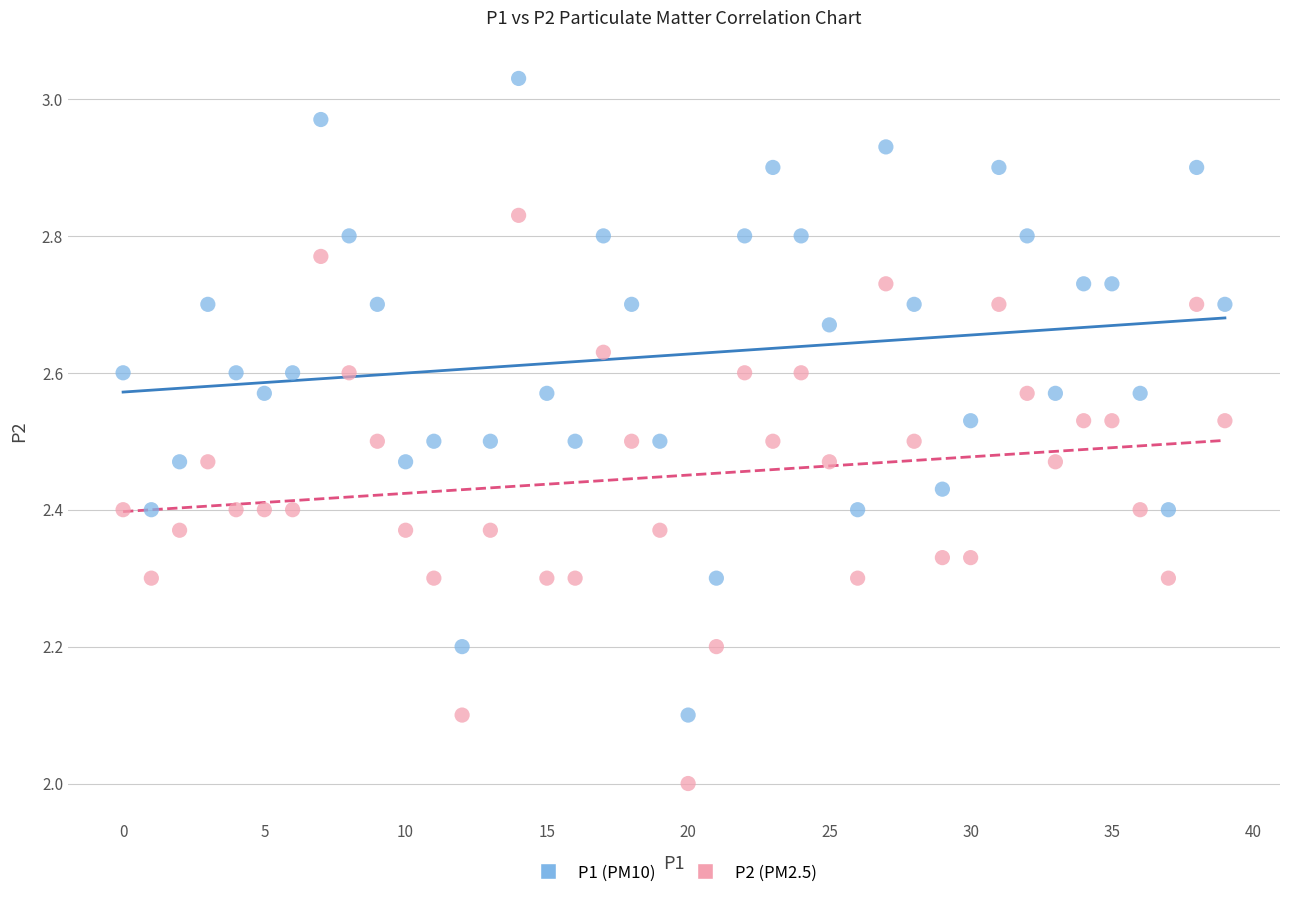

Across all data points, what is the range of Y values (max minus min)?

1.0